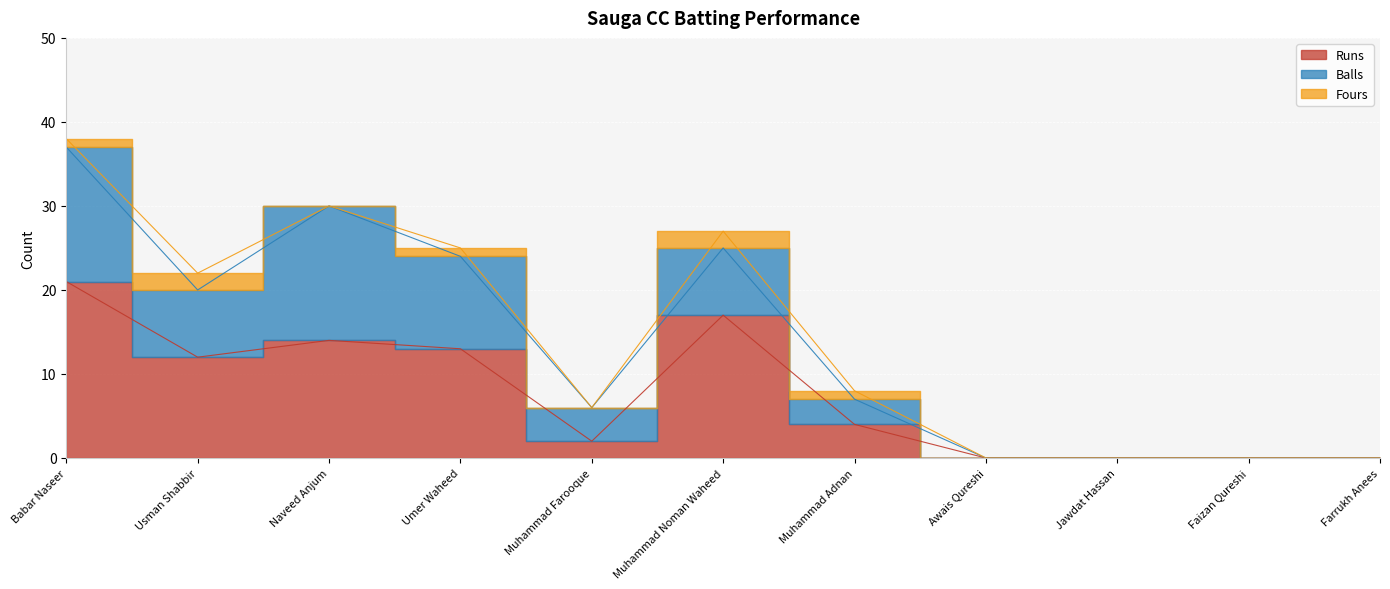

Rank the categories by Runs value from lowest to highest.

Awais Qureshi, Jawdat Hassan, Faizan Qureshi, Farrukh Anees, Muhammad Farooque, Muhammad Adnan, Usman Shabbir, Umer Waheed, Naveed Anjum, Muhammad Noman Waheed, Babar Naseer